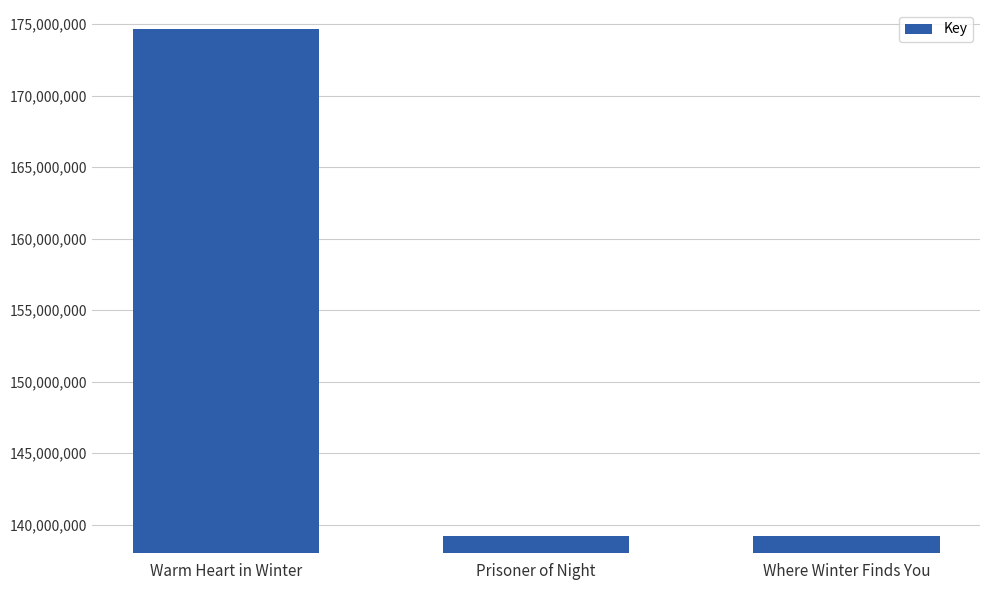

What is the label of the 2nd bar from the left?

Prisoner of Night